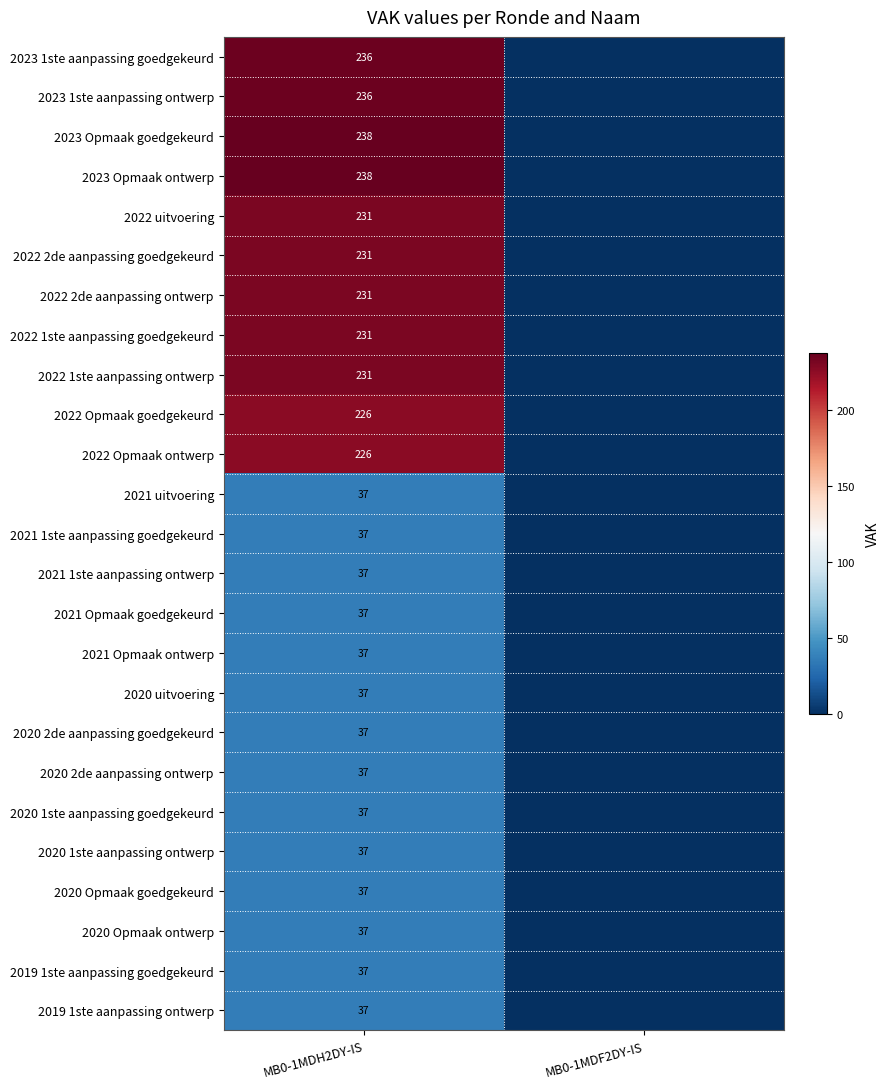

How many distinct data groups are displayed?

25